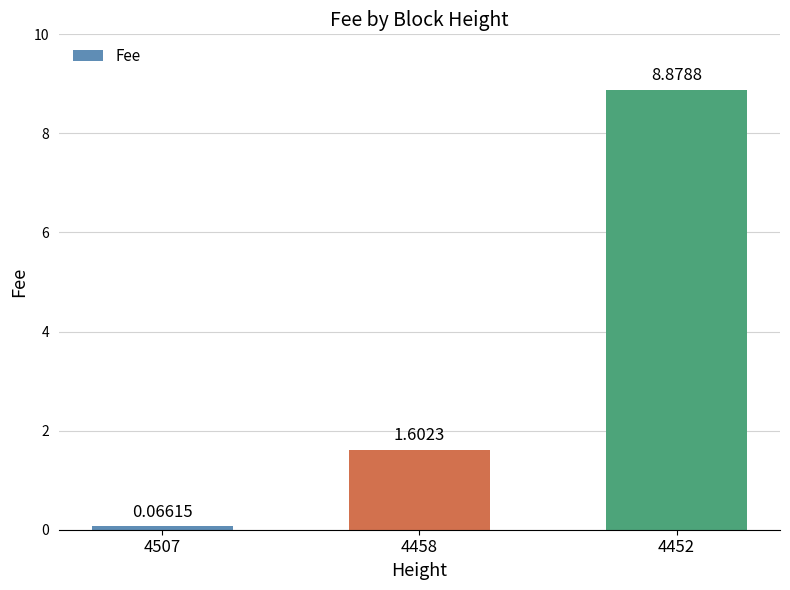

What is the value of the 3rd bar from the left?

8.9